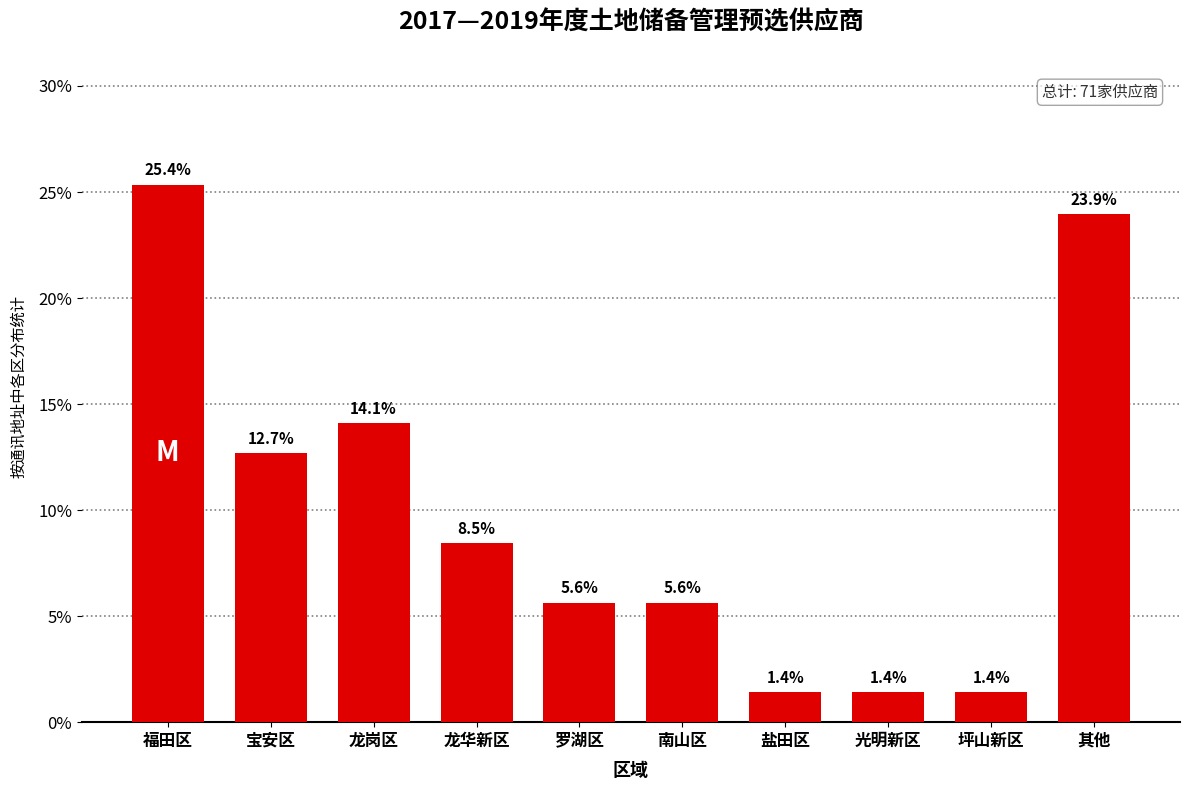

Reading right to left, list all the values displayed in this chart.

23.9	1.4	1.4	1.4	5.6	5.6	8.5	14.1	12.7	25.4